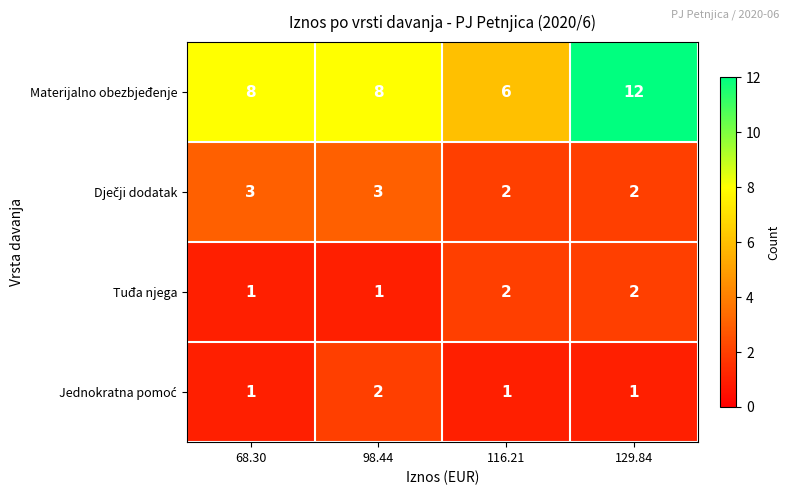

Which series has the largest total across all categories?

Materijalno obezbjeđenje